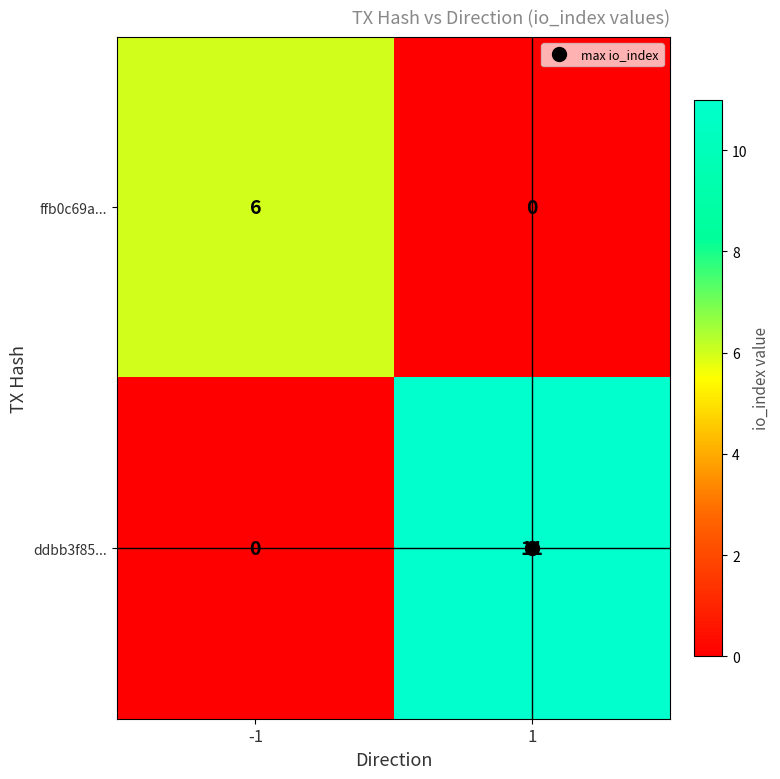

Rank the categories by ddbb3f85... value from highest to lowest.

1, -1